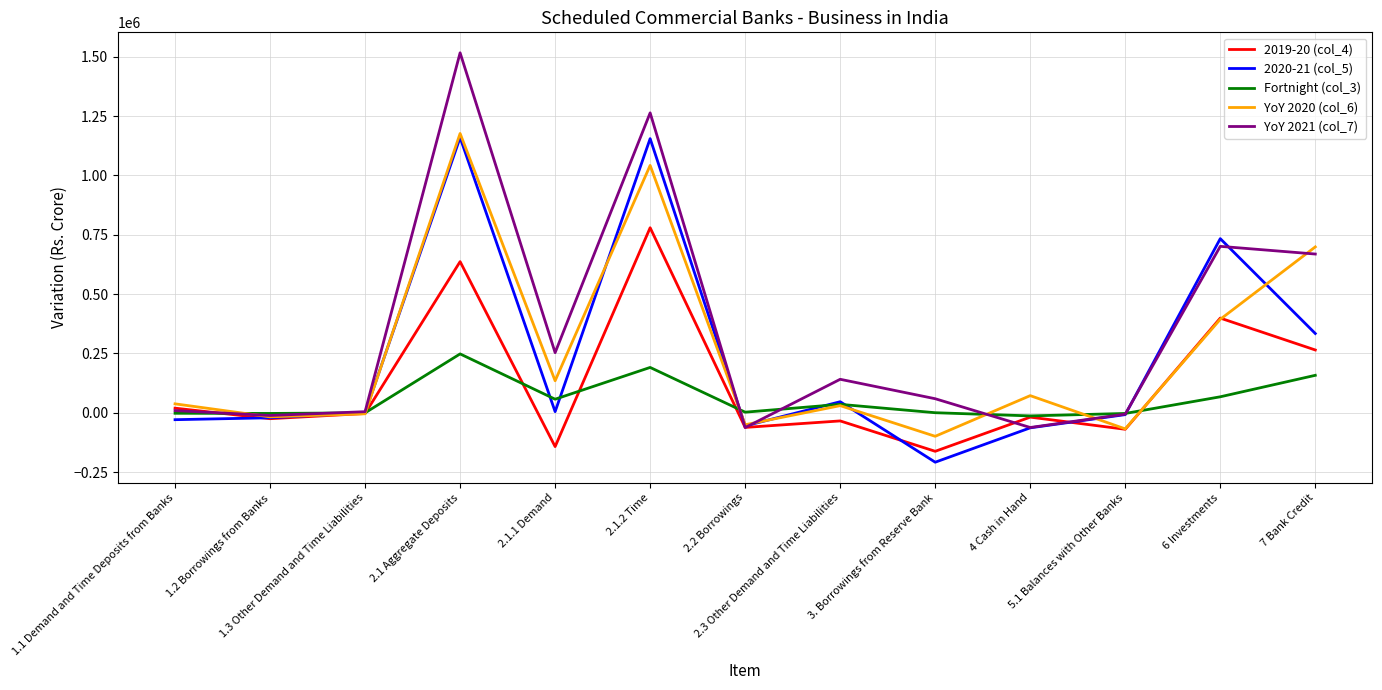

What is the greatest value displayed?

1516388